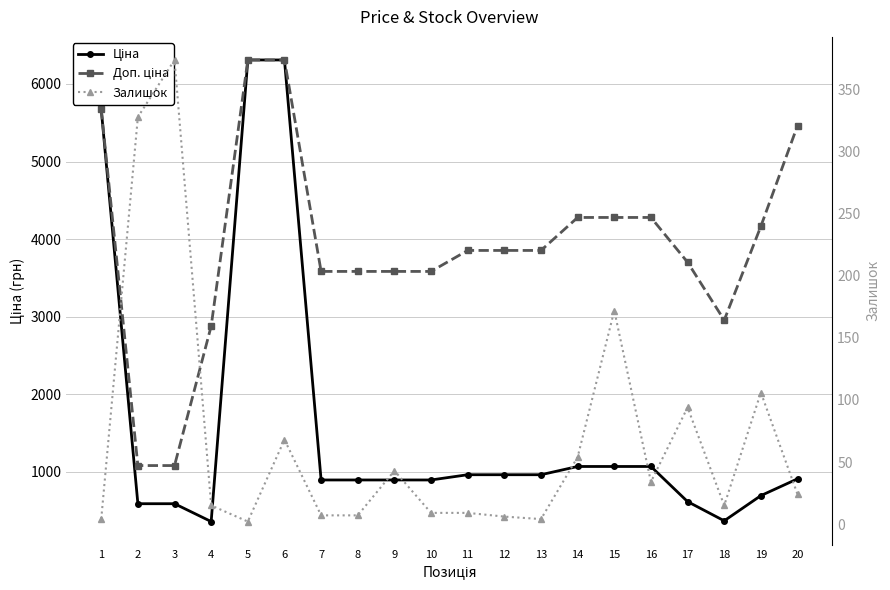

At how many categories does at least one series exceed 4976?

4